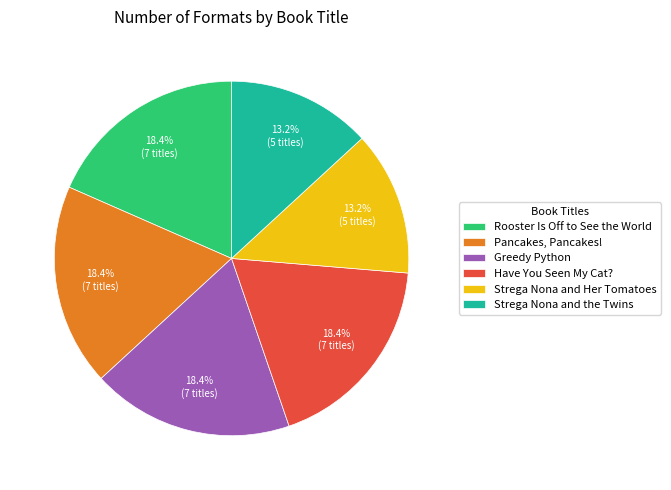

Which has a higher value, Strega Nona and Her Tomatoes or Rooster Is Off to See the World?

Rooster Is Off to See the World